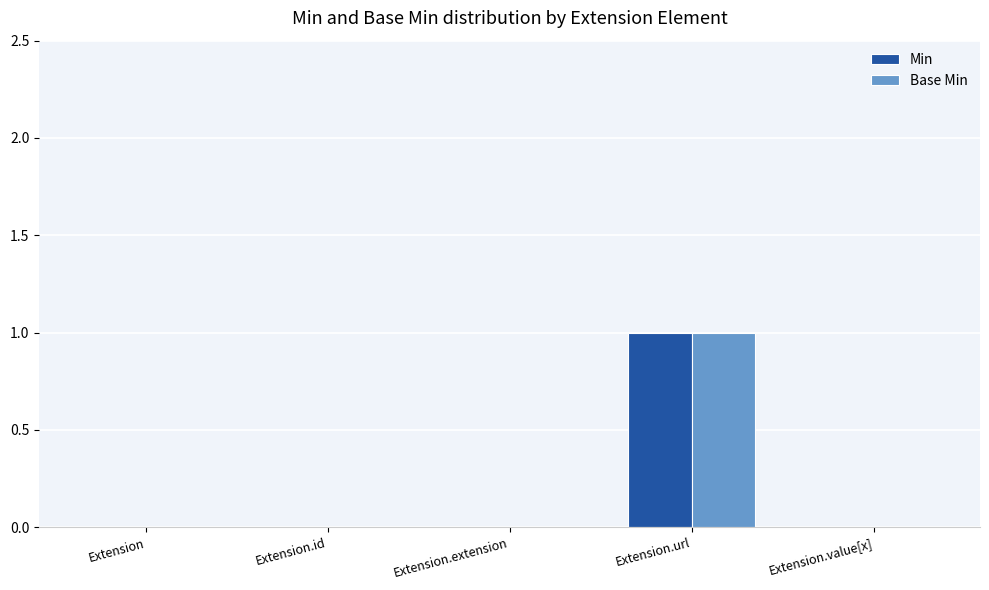

How many series are shown in this chart?

2